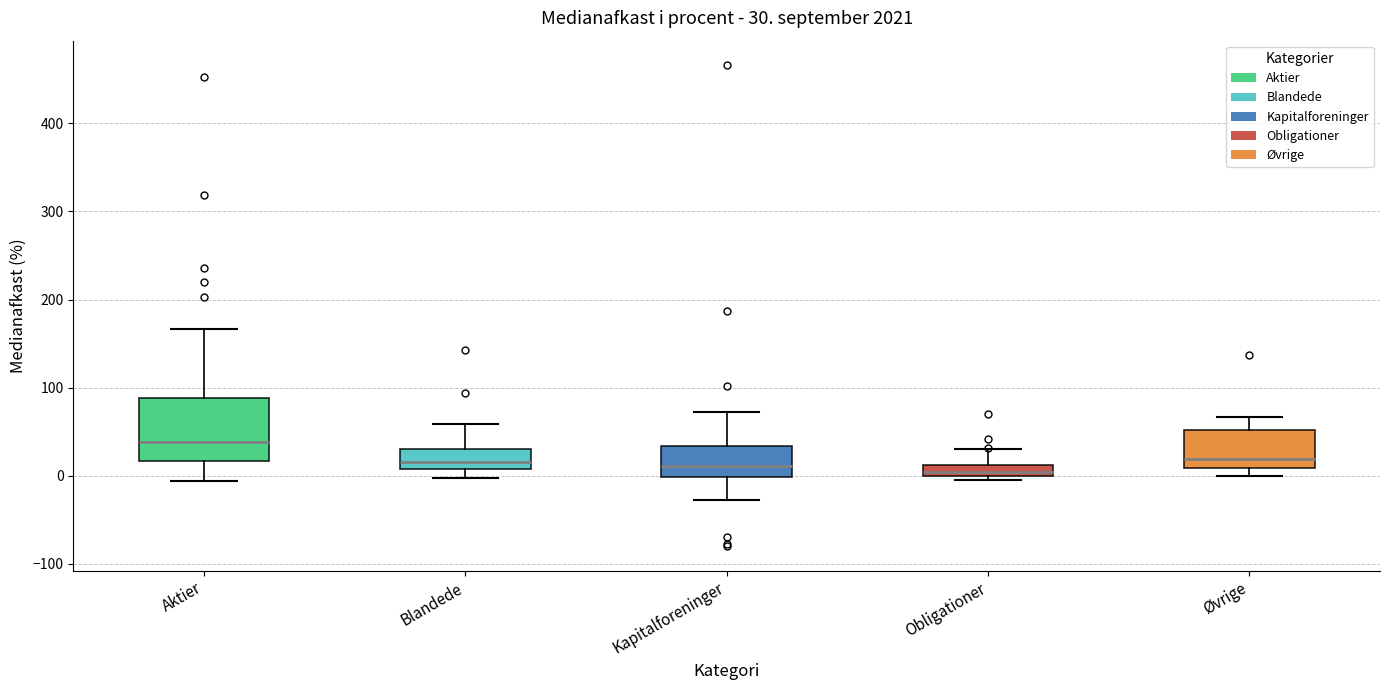

Comparing the boxes themselves (not the whiskers), which one is the tallest?

Aktier